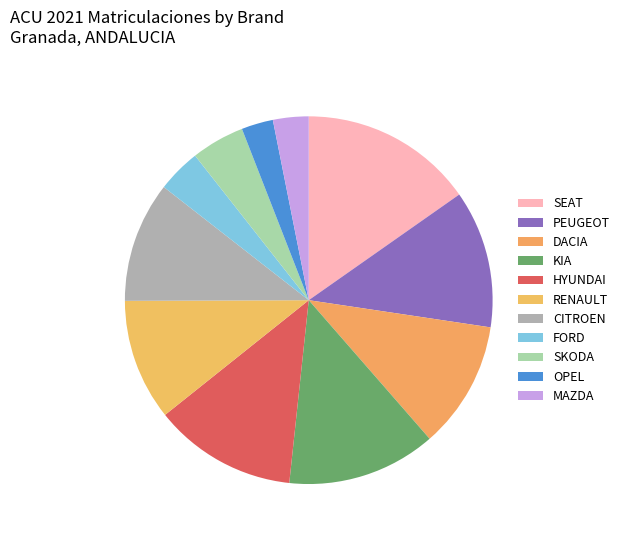

How many slices are in this pie chart?

11